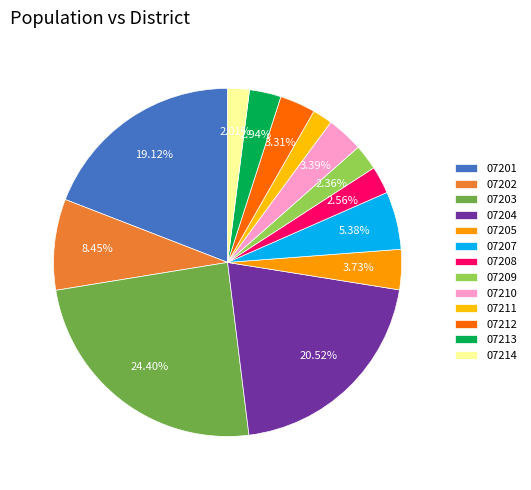

Which slice is the largest?

07203